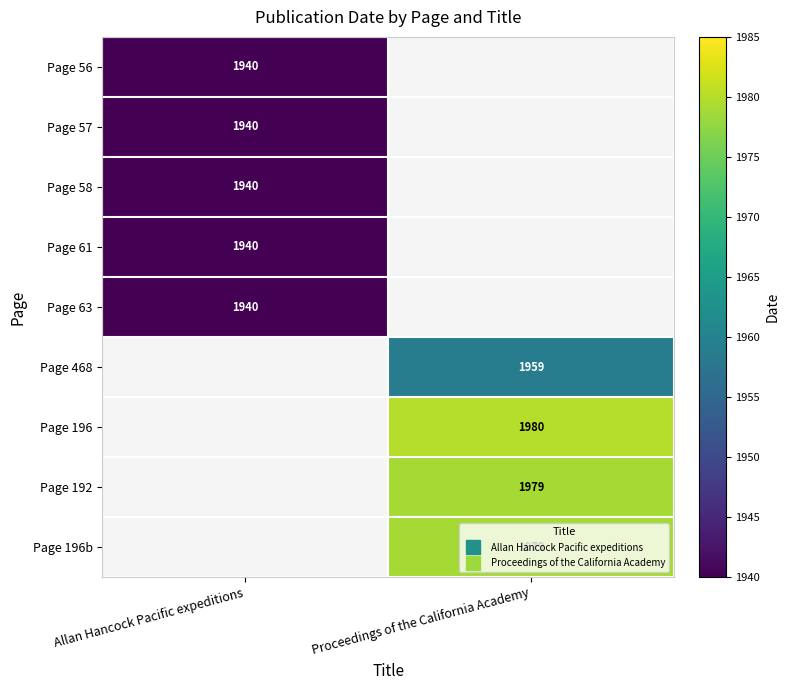

Is the value of Page 57 at Proceedings of the California Academy greater than the value of Page 196 at Allan Hancock Pacific expeditions?

No